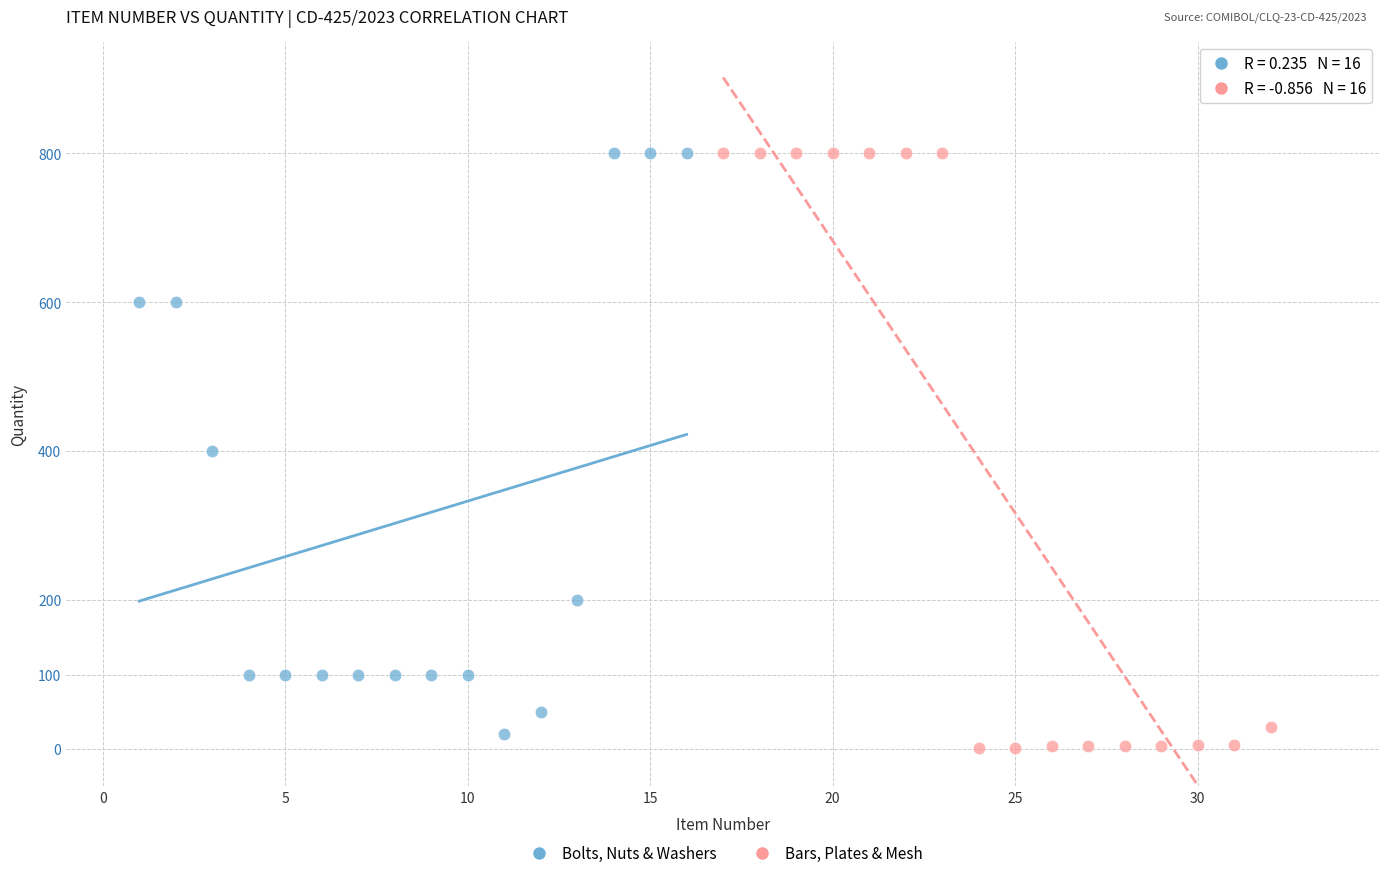

Which series has the largest Y range (max minus min)?

Bars, Plates & Mesh